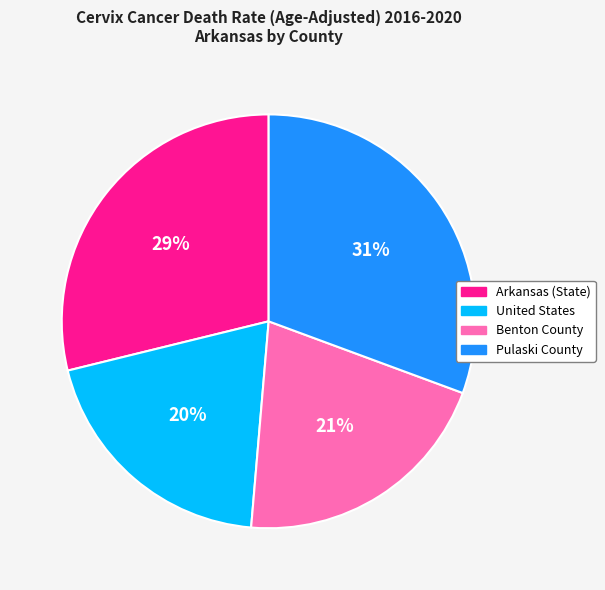

Which has a higher value, Pulaski County or Arkansas (State)?

Pulaski County